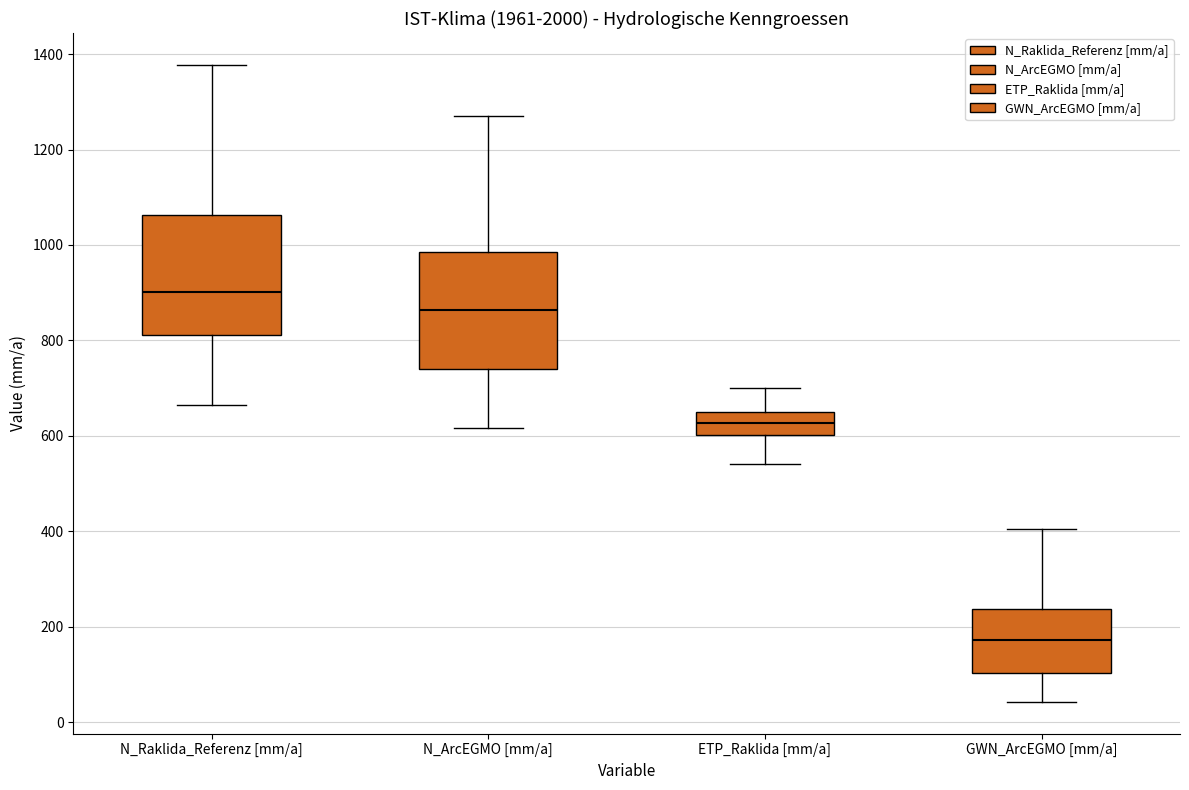

Which box has the highest median line?

N_Raklida_Referenz [mm/a]